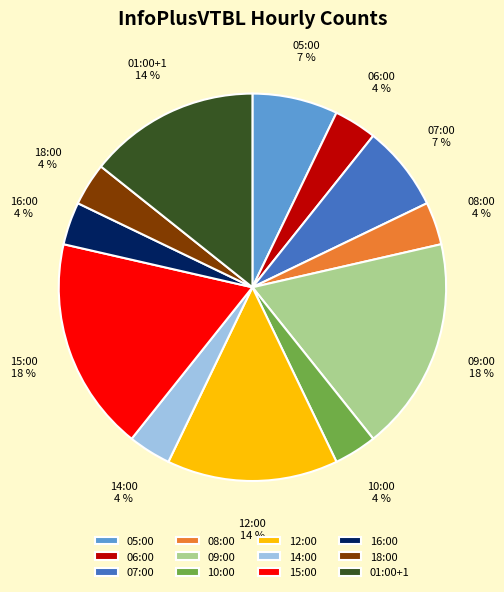

Do 10:00 and 07:00 together represent more than half of the pie?

No